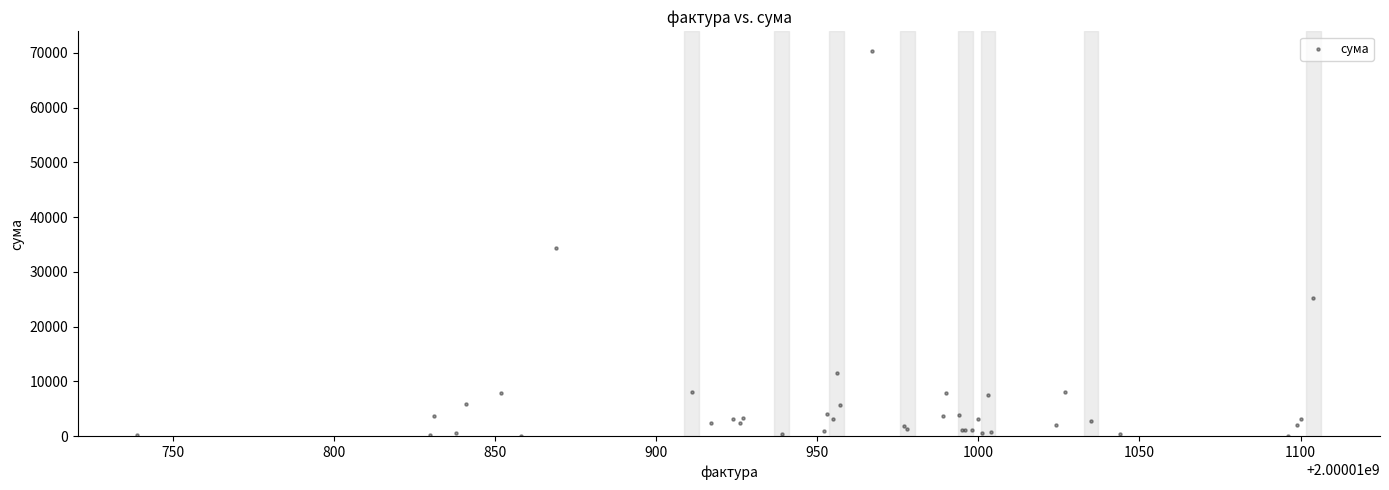

What Y value in the scatter plot is closest to 35247?

34467.4